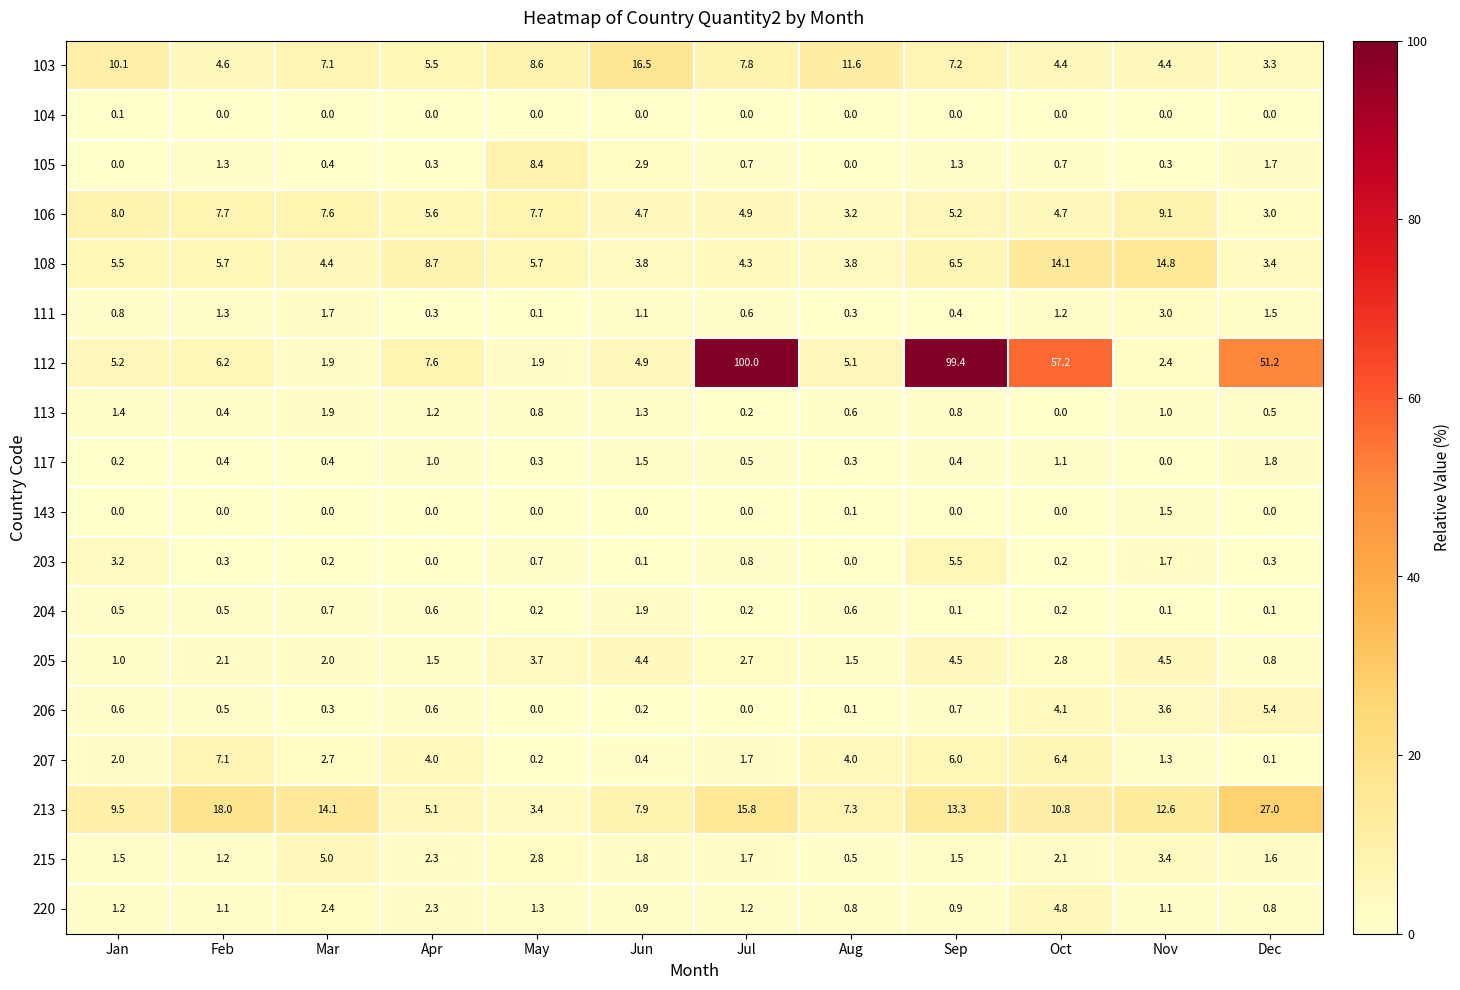

Which series changed the most between Jul and Aug?

112